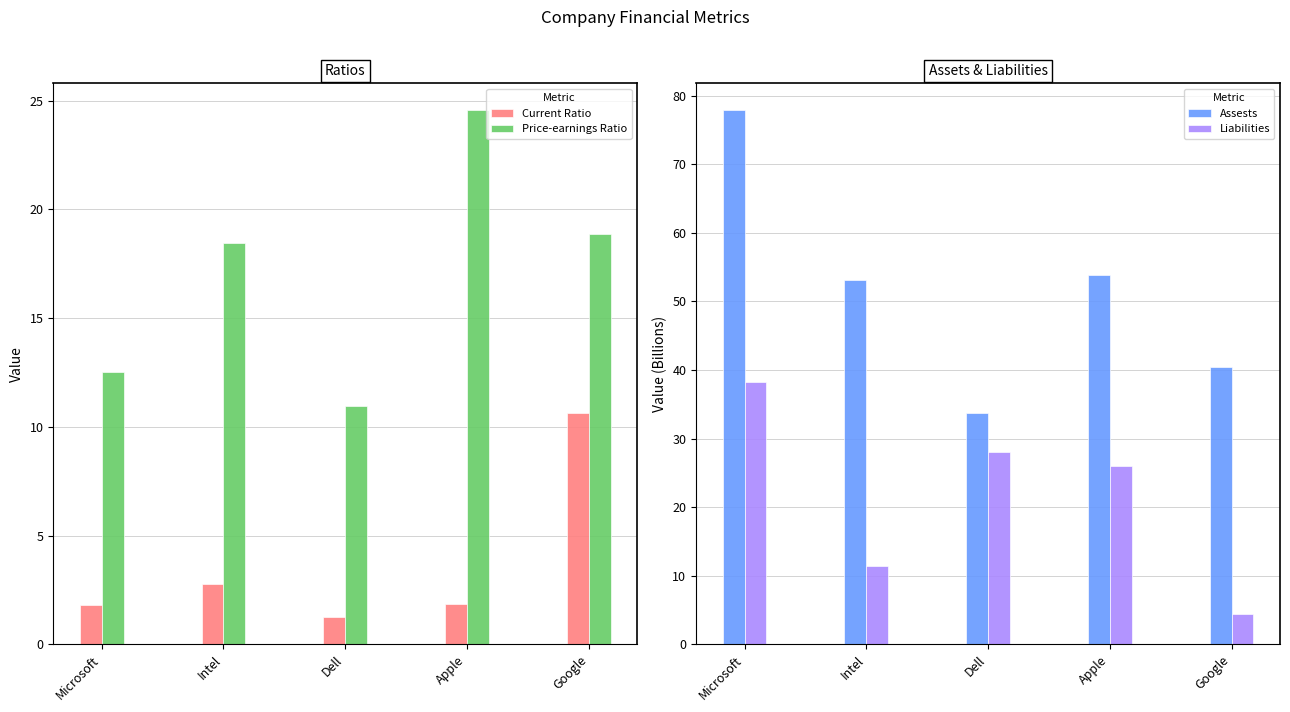

Reading left to right, what are all the values shown in this chart?

Current Ratio: 1.8	2.8	1.3	1.9	10.6
Price-earnings Ratio: 12.5	18.4	10.9	24.6	18.9
Assests: 77.9	53.1	33.7	53.9	40.5
Liabilities: 38.3	11.4	28.0	26.0	4.5